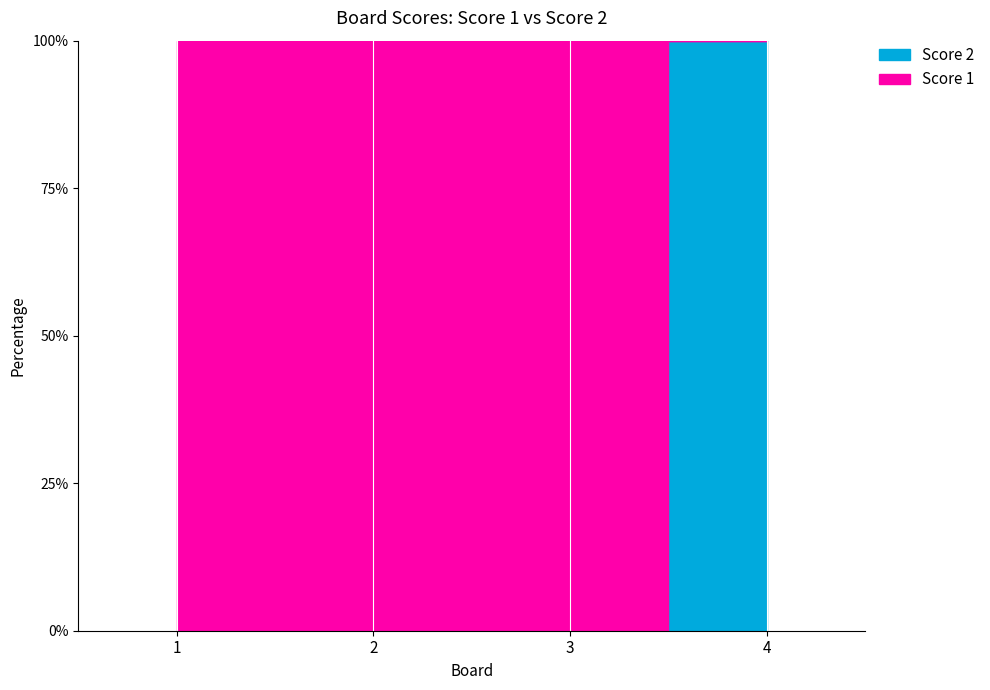

Is the value of Score 1 at 4 greater than the value of Score 2 at 4?

No